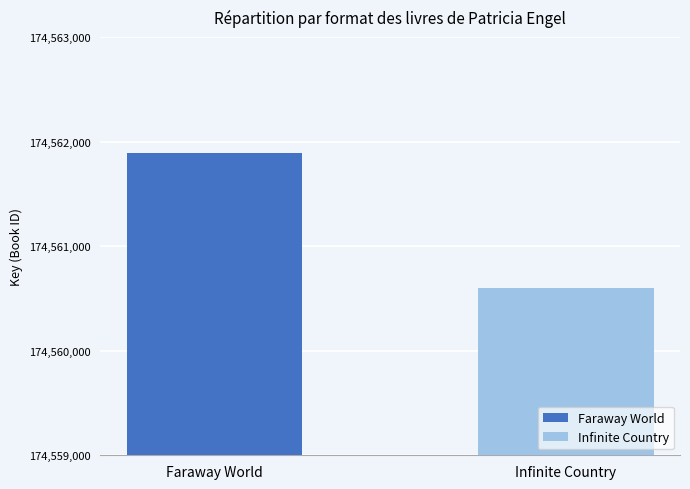

Rank the series by their maximum value, from highest to lowest.

Faraway World, Infinite Country